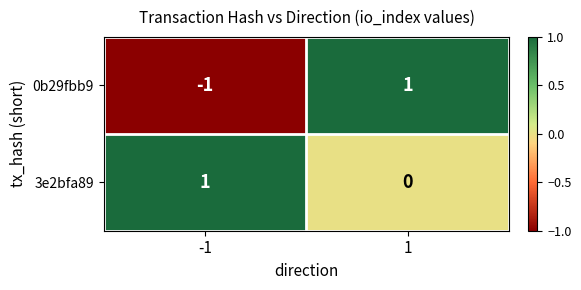

How many categories are shown in the chart?

2